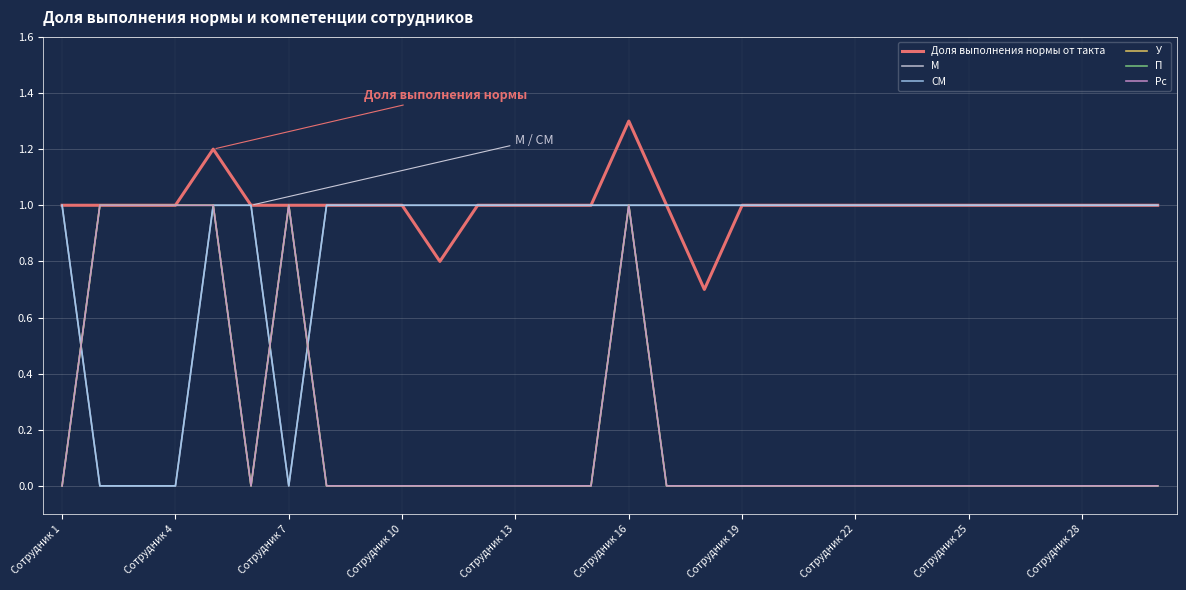

Which series has the largest range (max minus min)?

М